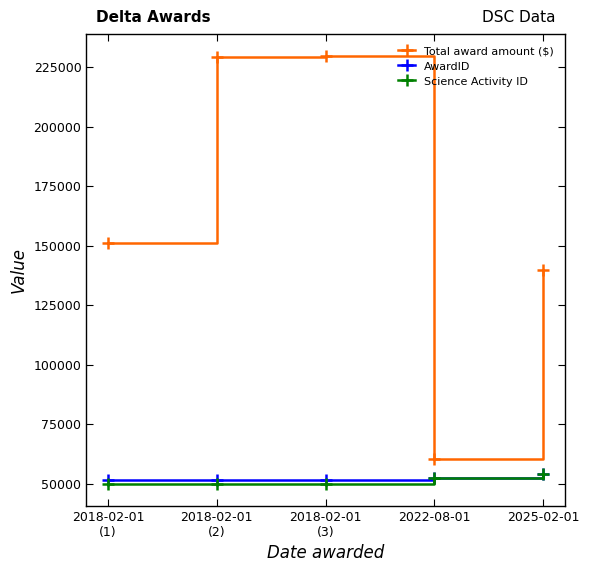

Is this an area chart (filled region under the line)?

No